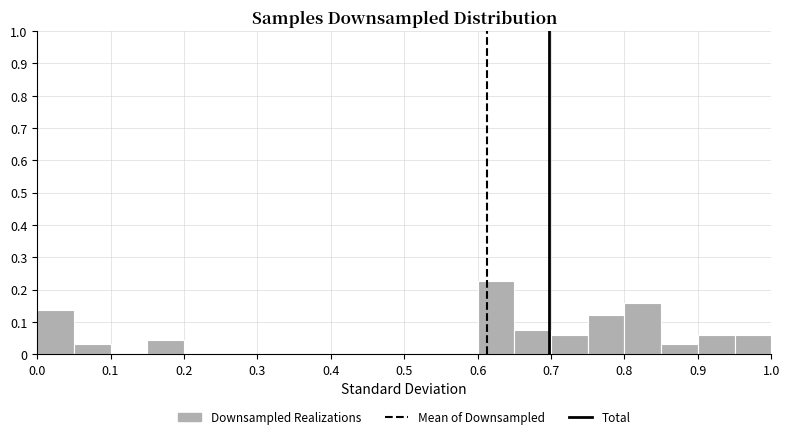

How tall is the bar that spans 0.95 to 1.00 on the x-axis? The values are not printed on the chart, so give them approximately, as read against the axis.

0.06